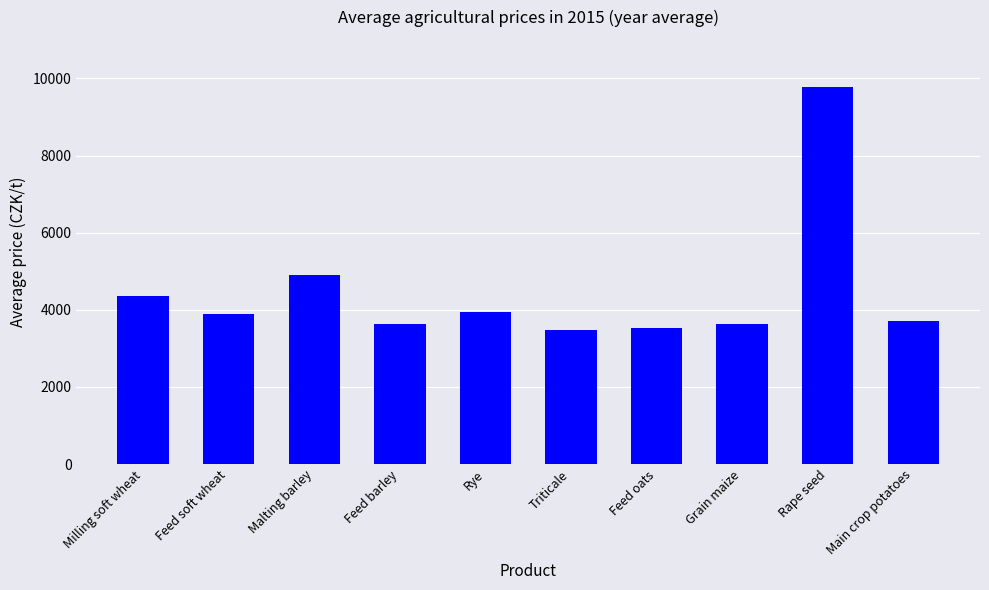

Does the chart contain any negative values?

No